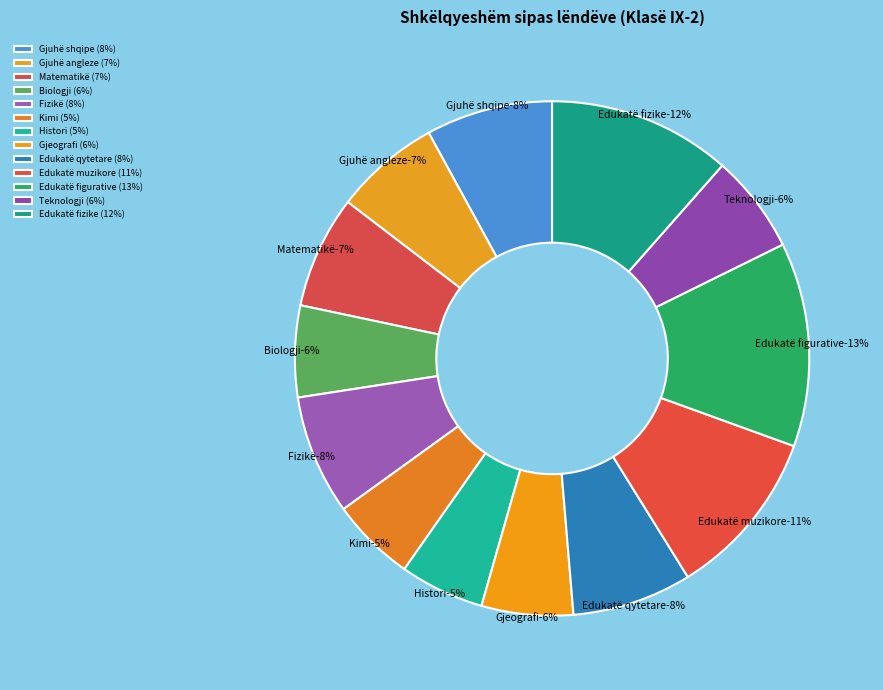

Rank the categories by value from lowest to highest.

Kimi, Histori, Biologji, Gjeografi, Teknologji, Gjuhë angleze, Matematikë, Fizikë, Edukatë qytetare, Gjuhë shqipe, Edukatë muzikore, Edukatë fizike, Edukatë figurative